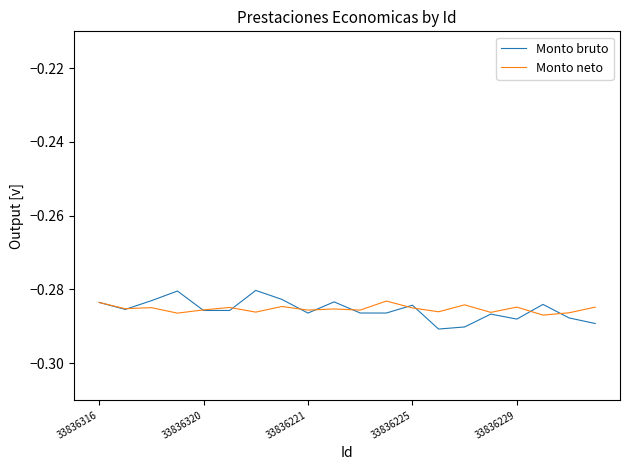

Which series has the widest spread of values?

Monto bruto